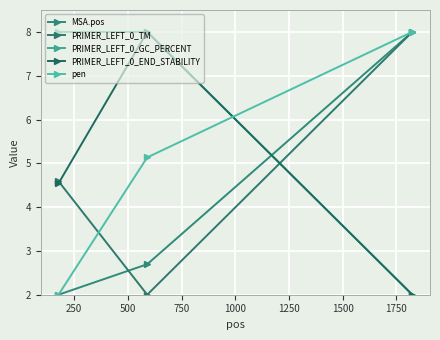

Which series has the largest total across all categories?

PRIMER_LEFT_0_GC_PERCENT